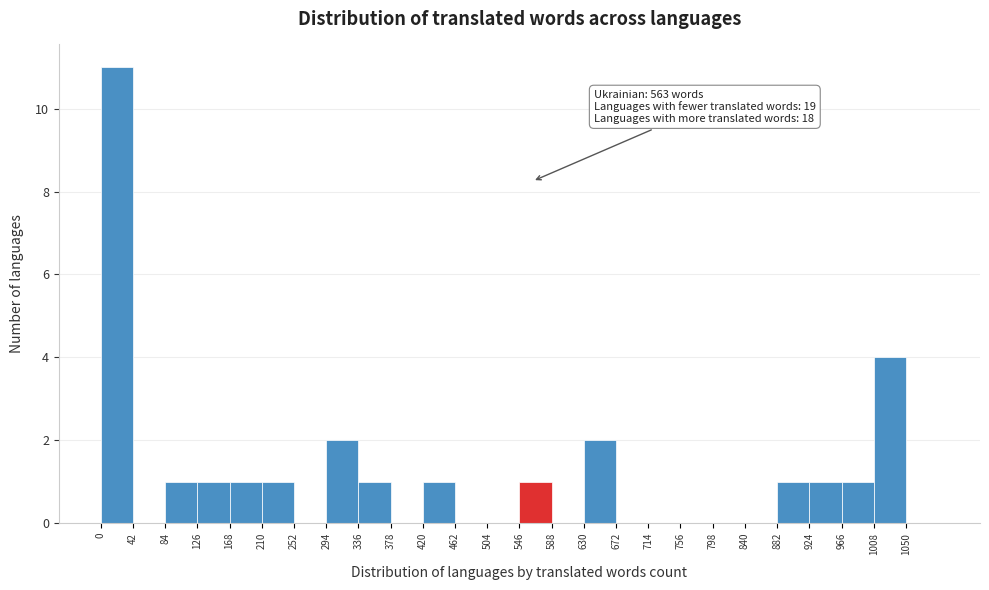

Which range on the x-axis has the tallest bar?

0 to 42